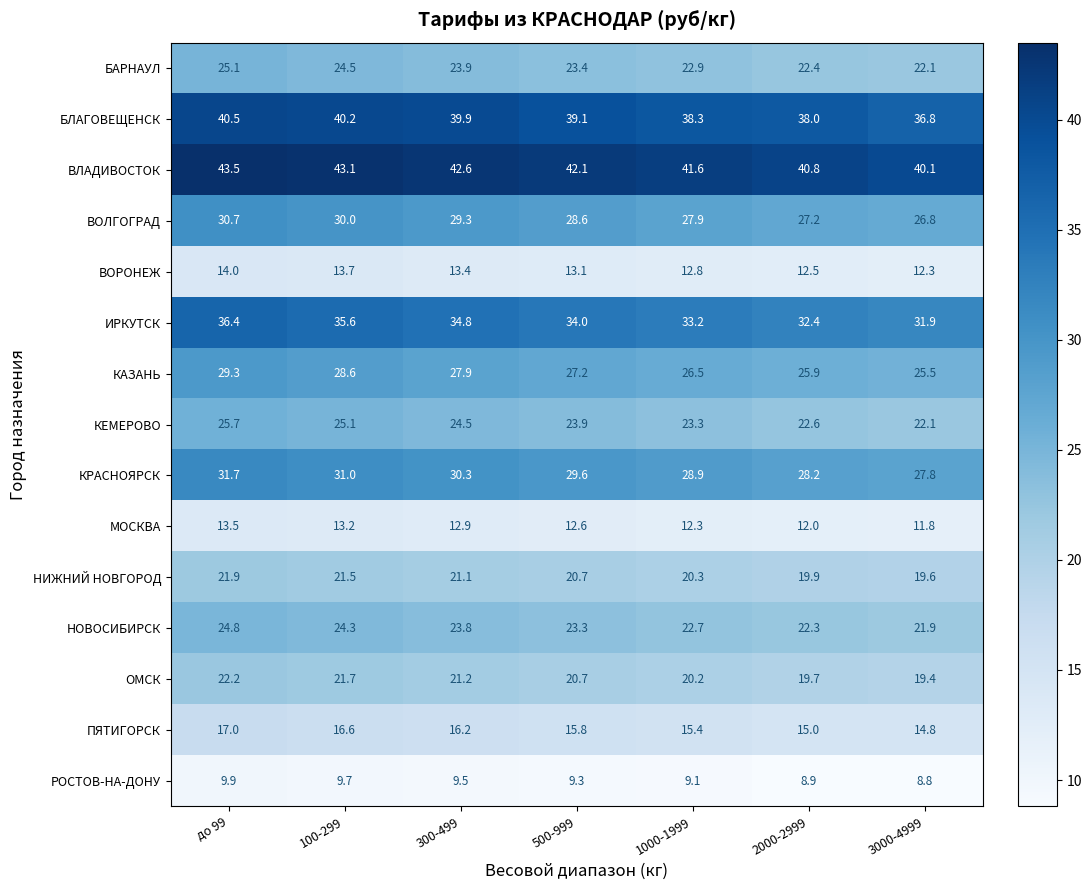

At до 99, list the series in order from smallest to largest.

РОСТОВ-НА-ДОНУ, МОСКВА, ВОРОНЕЖ, ПЯТИГОРСК, НИЖНИЙ НОВГОРОД, ОМСК, НОВОСИБИРСК, БАРНАУЛ, КЕМЕРОВО, КАЗАНЬ, ВОЛГОГРАД, КРАСНОЯРСК, ИРКУТСК, БЛАГОВЕЩЕНСК, ВЛАДИВОСТОК